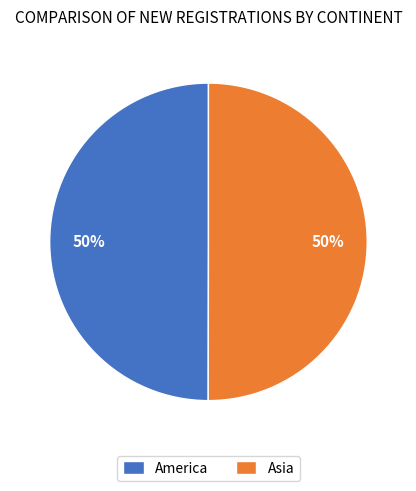

Is it true that America is 50% of the pie?

True